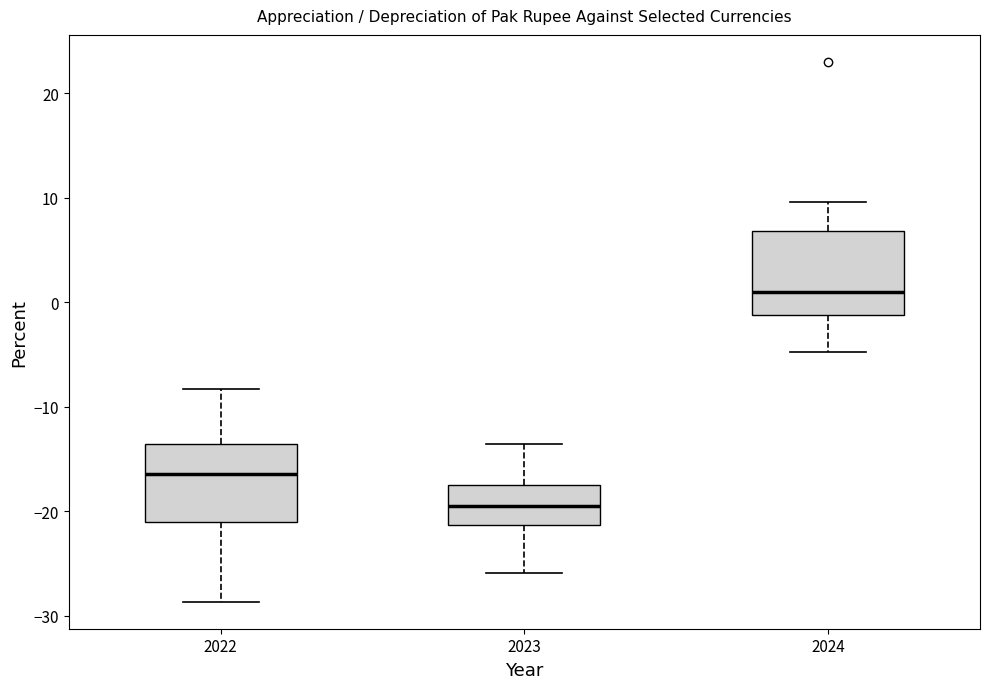

Reading left to right, transcribe this box plot: for each box, give where its median line is, the range the box spans, and where its two whiskers end, as read against the y-axis. The values are not printed on the chart, so give them approximately, as read against the axis.

2022: median -16, box -21 to -14, whiskers -29 to -8
2023: median -19, box -21 to -17, whiskers -26 to -14
2024: median 1, box -1 to 7, whiskers -5 to 10